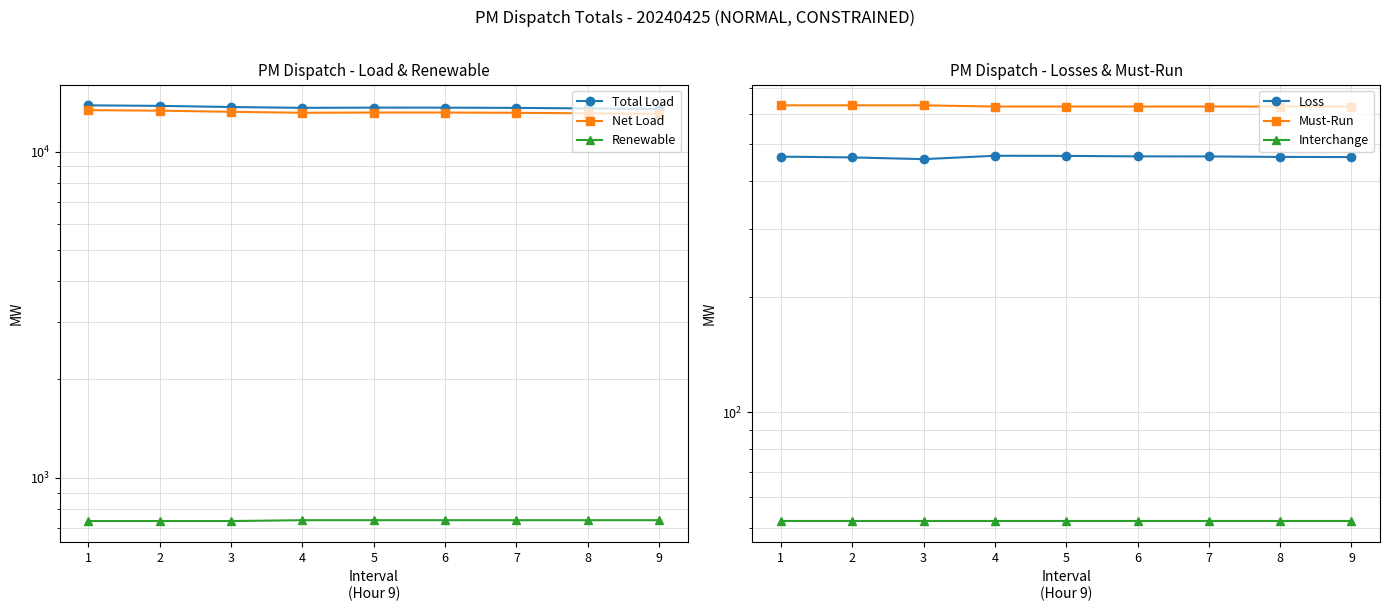

What are all the series names shown in the legend?

Total Load, Net Load, Renewable, Loss, Must-Run, Interchange